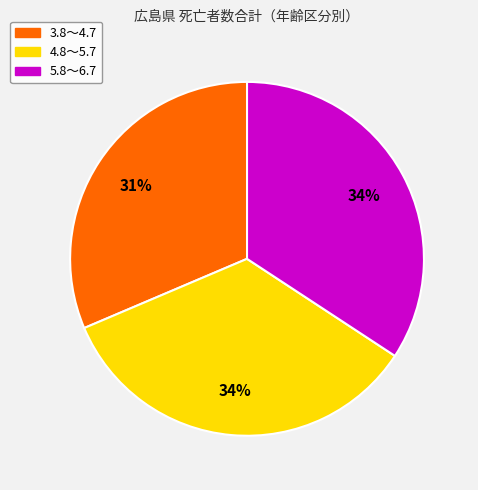

Which slice is the smallest?

3.8～4.7